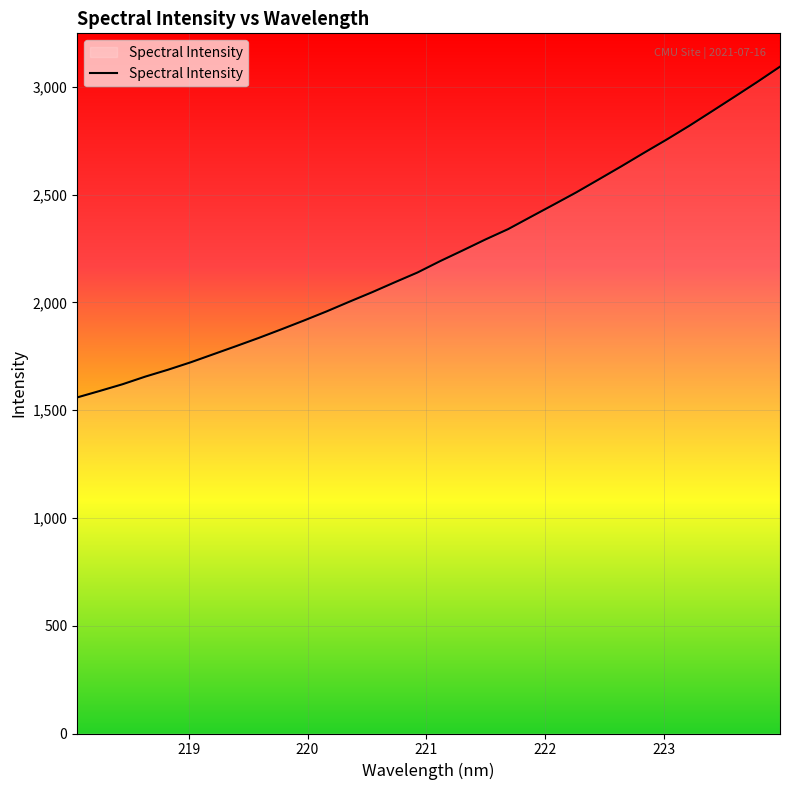

What is the maximum value shown in the chart?

3093.6